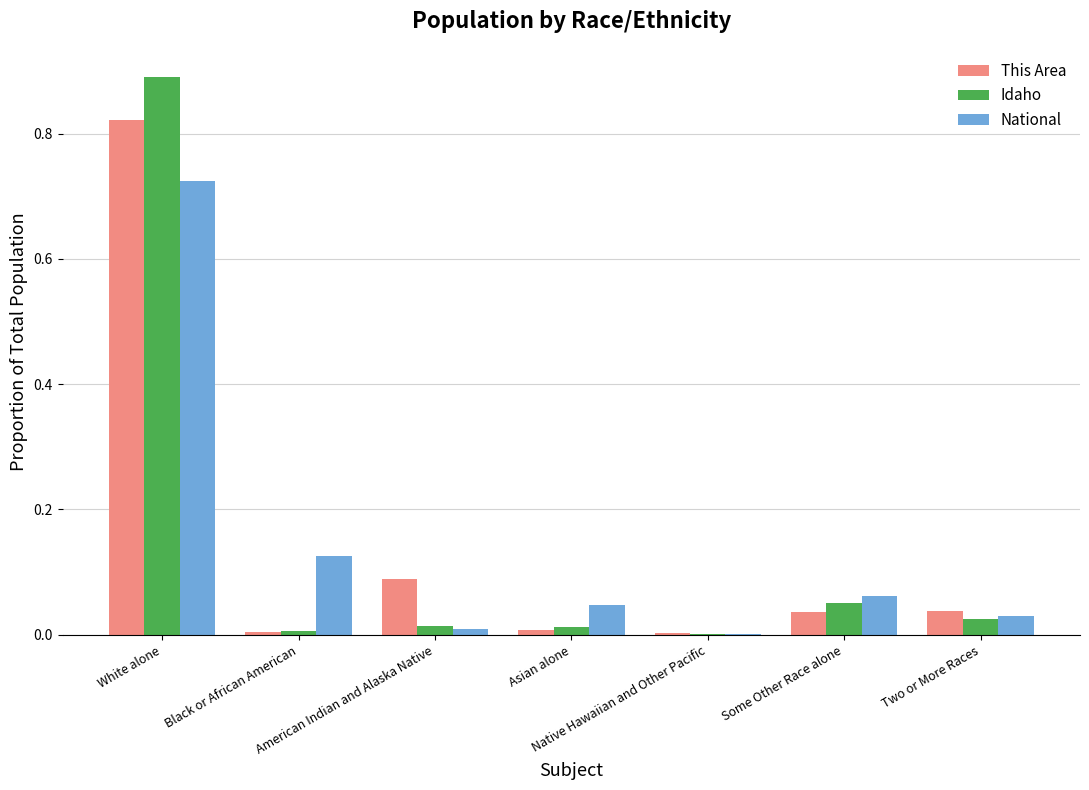

What is the sum of all National values?

1.0